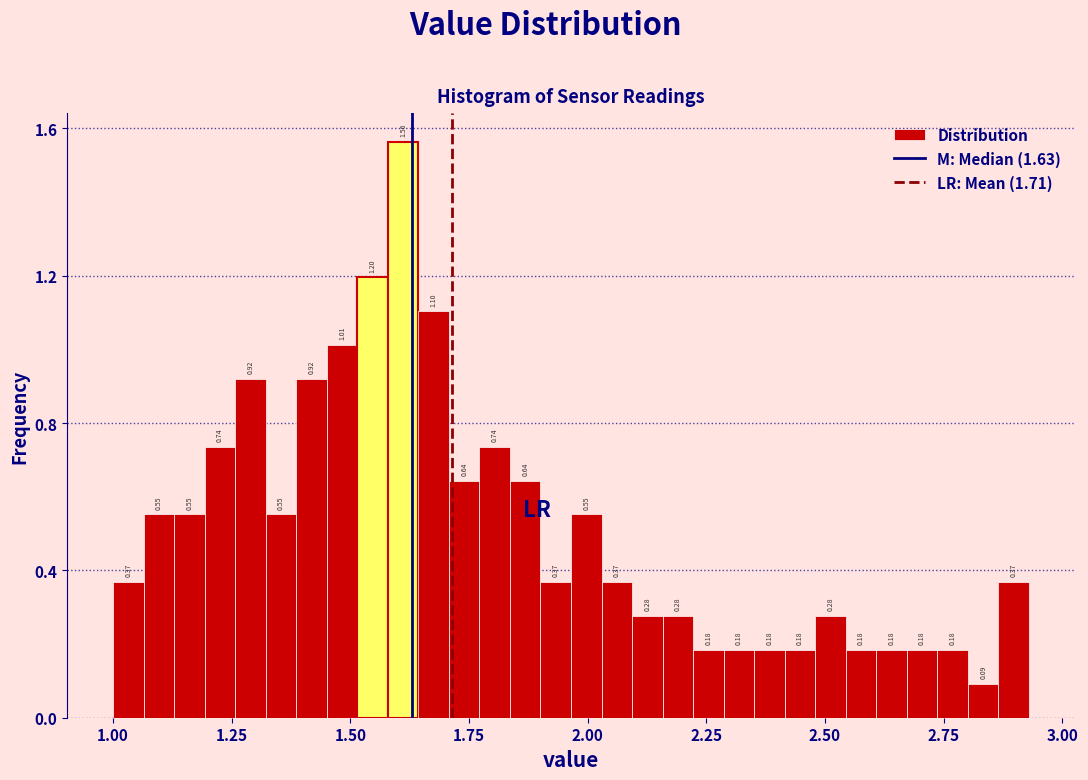

Around what value on the x-axis is the tallest bar? Give the approximate position of its centre, as read against the axis.

1.60